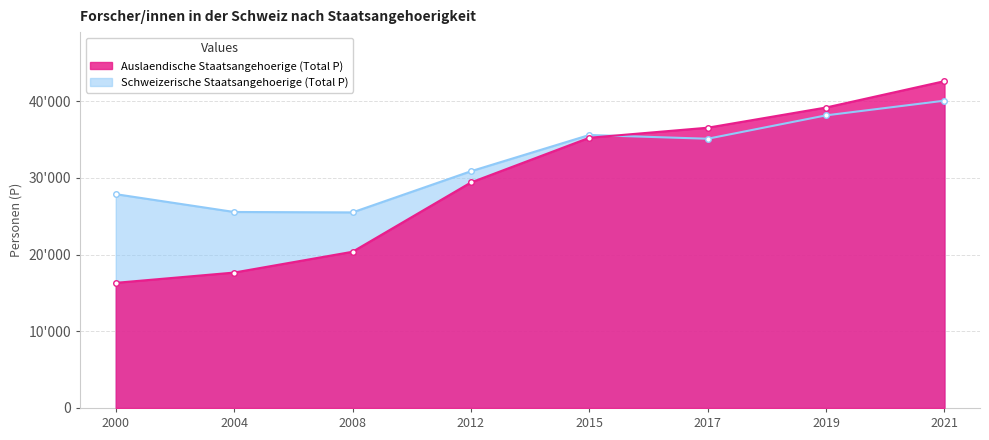

Does the chart display data point markers on the line(s)?

Yes